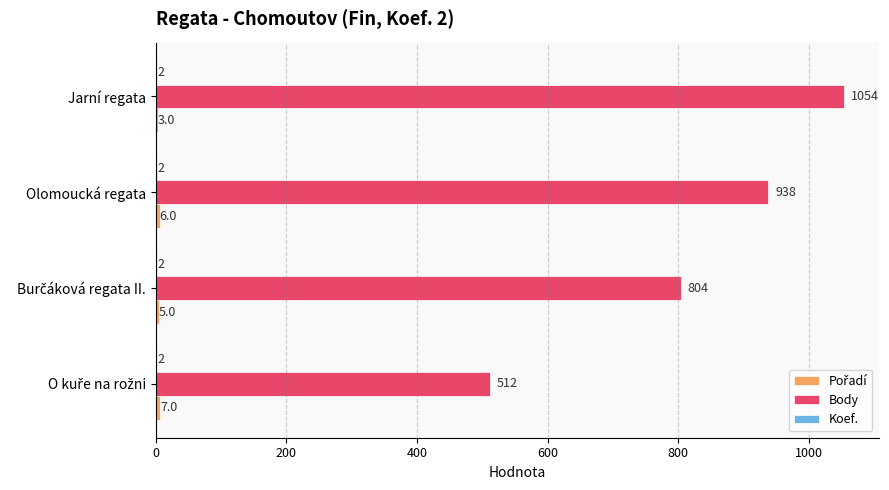

What is the sum of all Body values?

3308